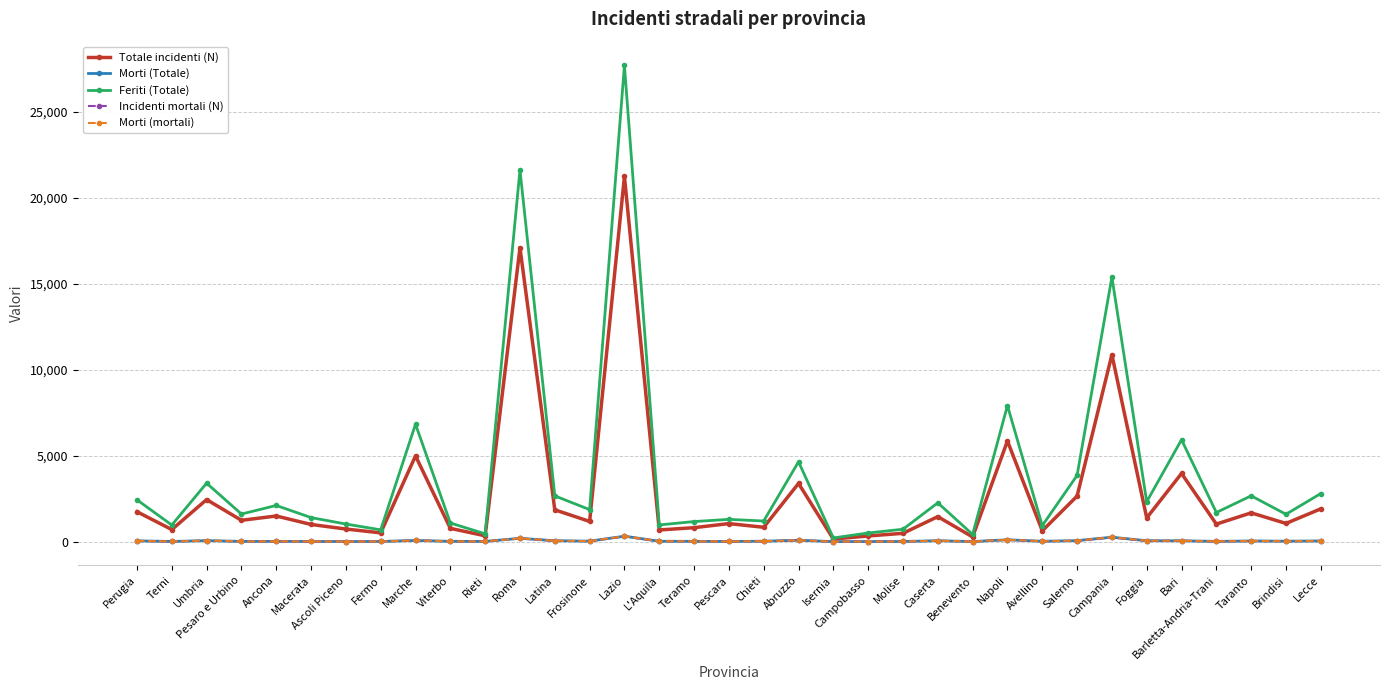

Does the chart have visible grid lines?

Yes